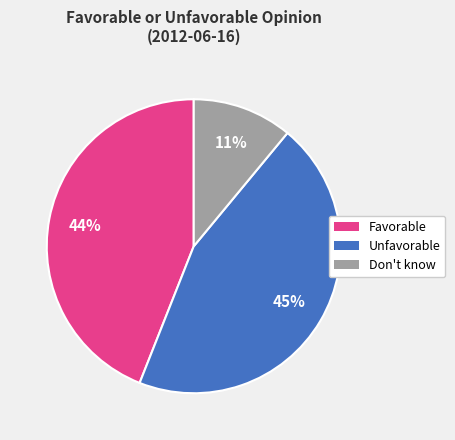

Which category has the smallest portion of the pie?

Don't know